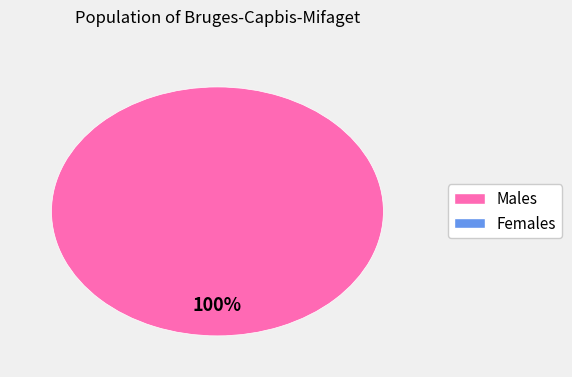

Is there a majority slice in this chart?

Yes